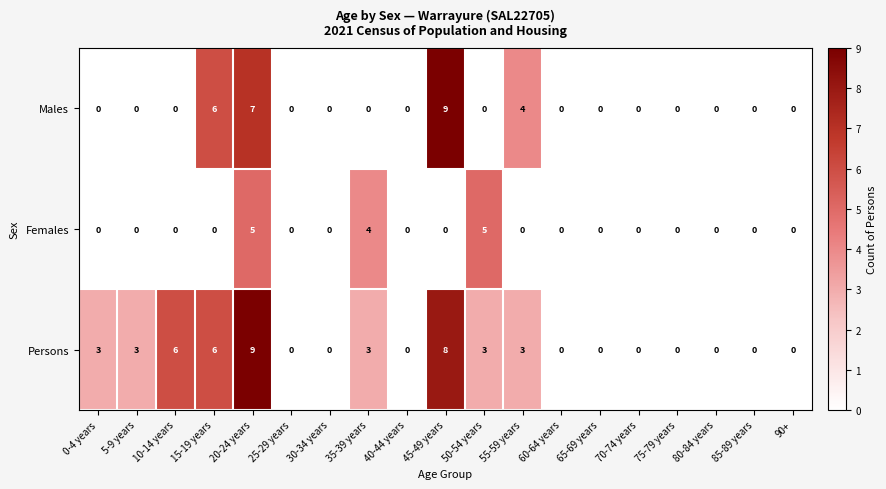

What is the difference between the highest and lowest values at 20-24 years?

4